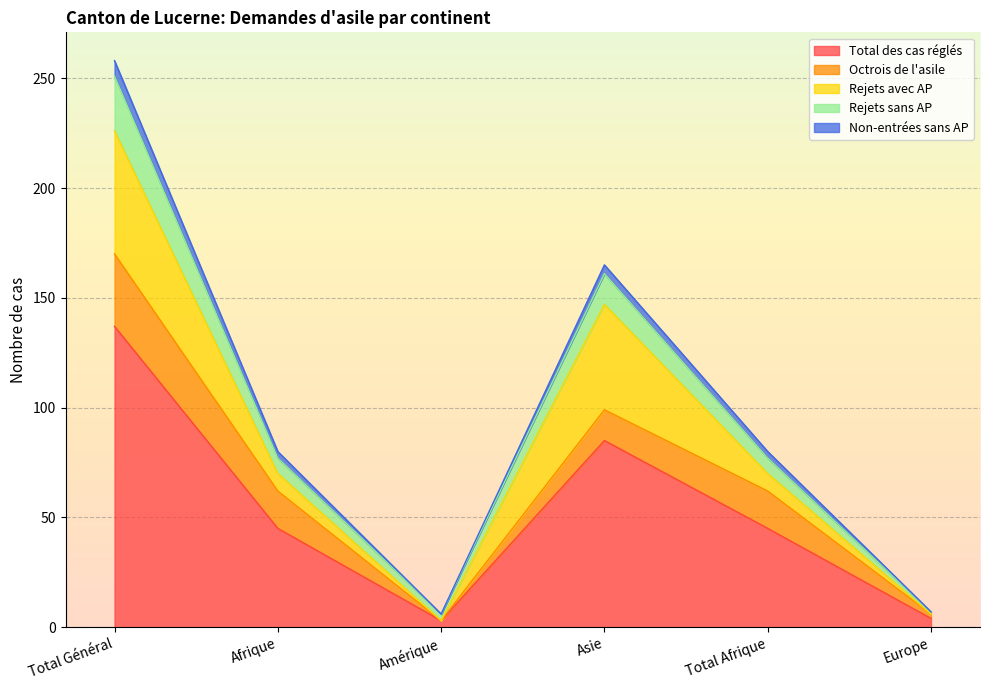

At which label does Total des cas réglés reach its peak?

Total Général